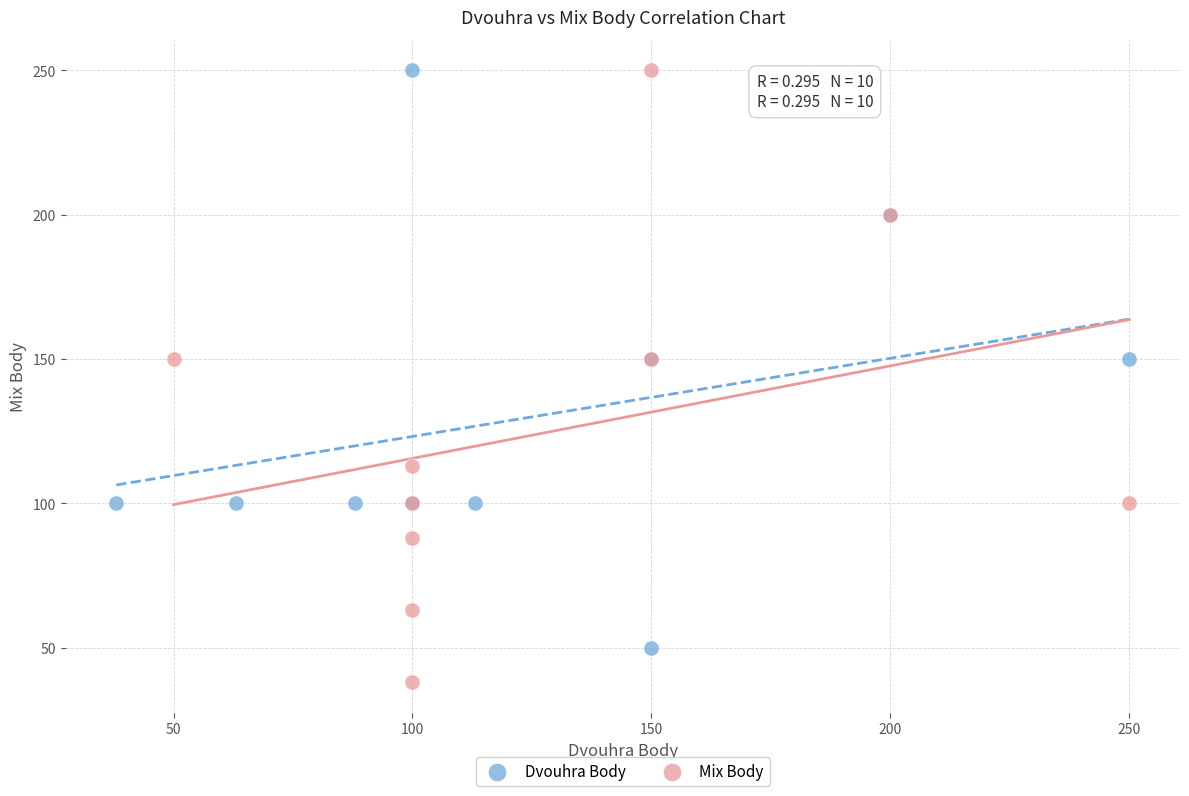

Which series reaches the minimum Y coordinate?

Mix Body